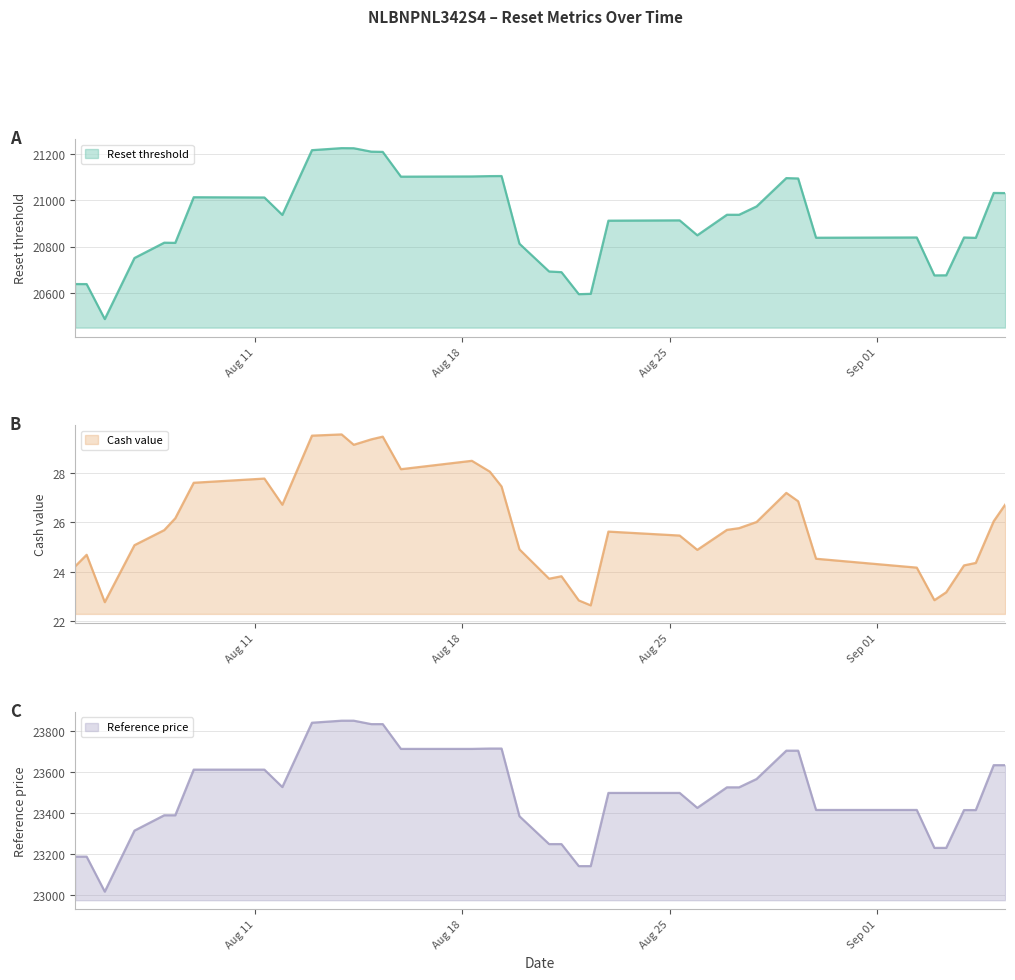

How many series are shown in this chart?

3